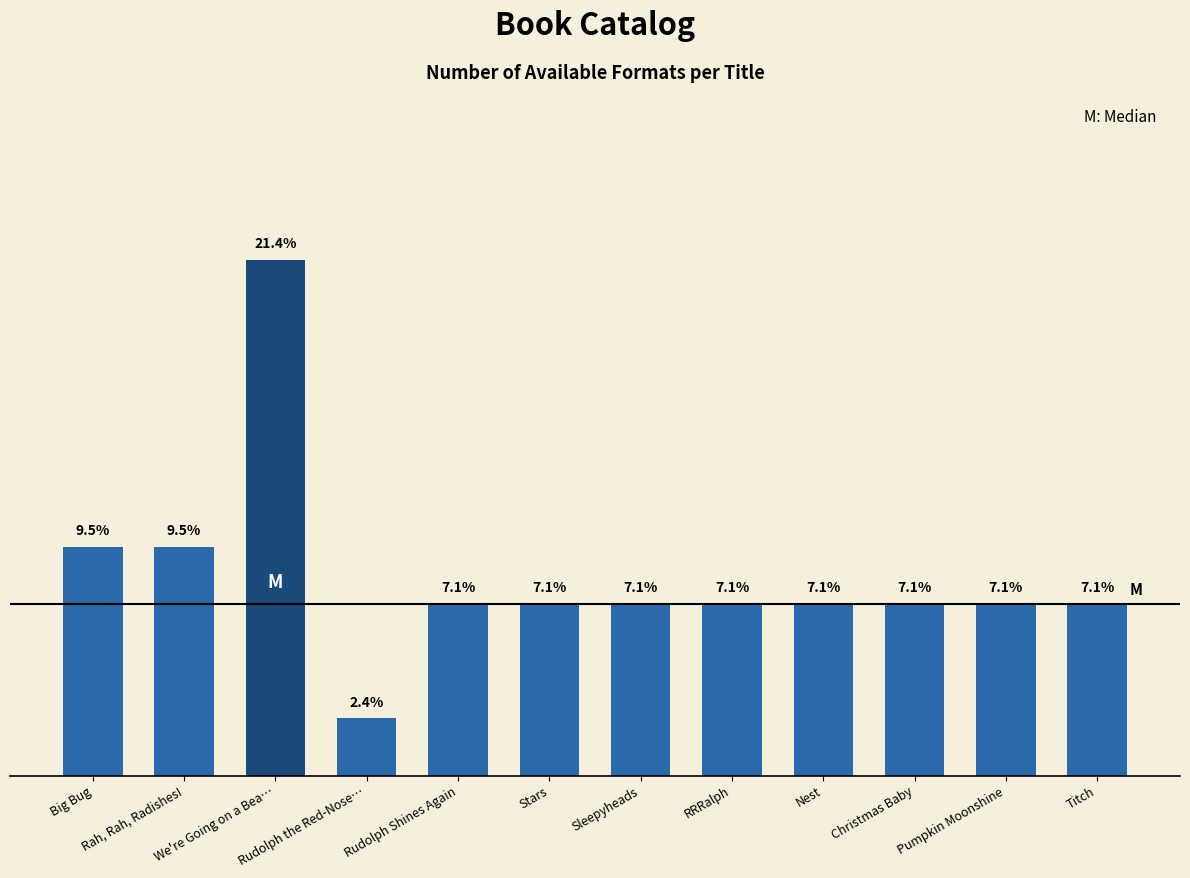

Reading right to left, list all the values displayed in this chart.

3	3	3	3	3	3	3	3	1	9	4	4